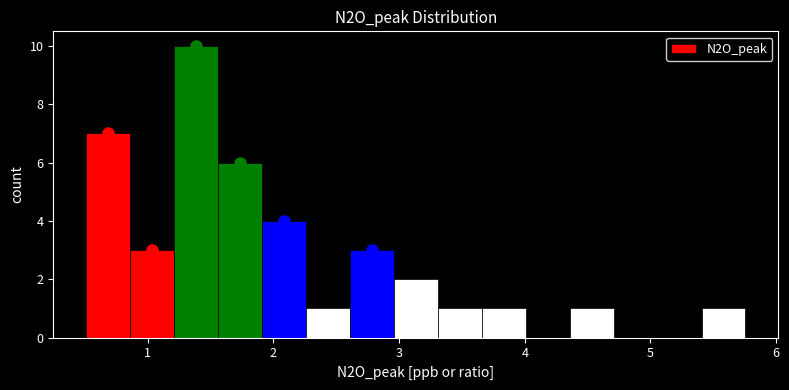

Around what value on the x-axis is the tallest bar? Give the approximate position of its centre, as read against the axis.

1.4